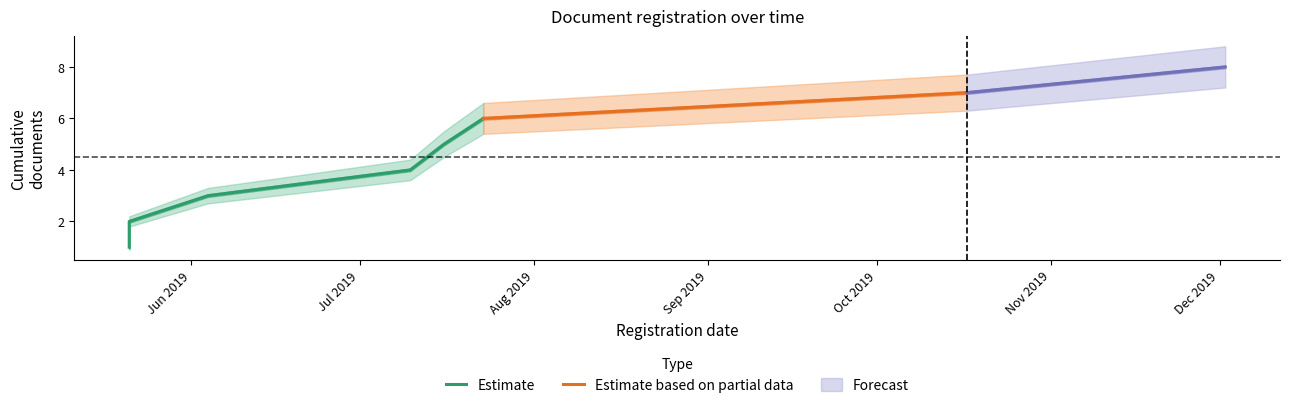

Which category has the highest value across all series?

2019-12-02